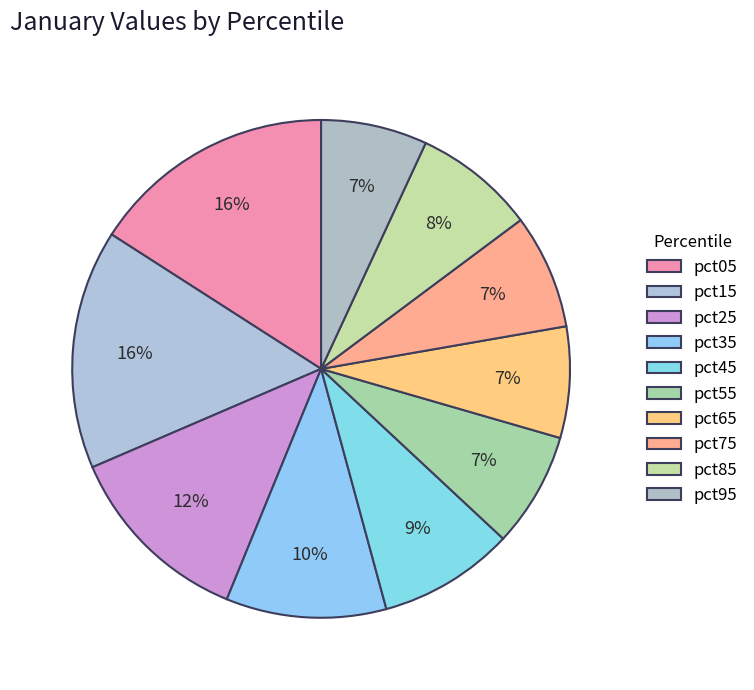

Between pct95 and pct45, which is larger?

pct45